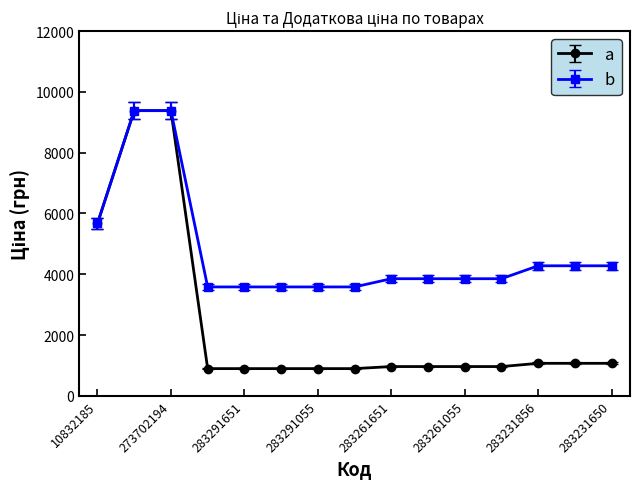

What is the smallest value displayed?

895.9